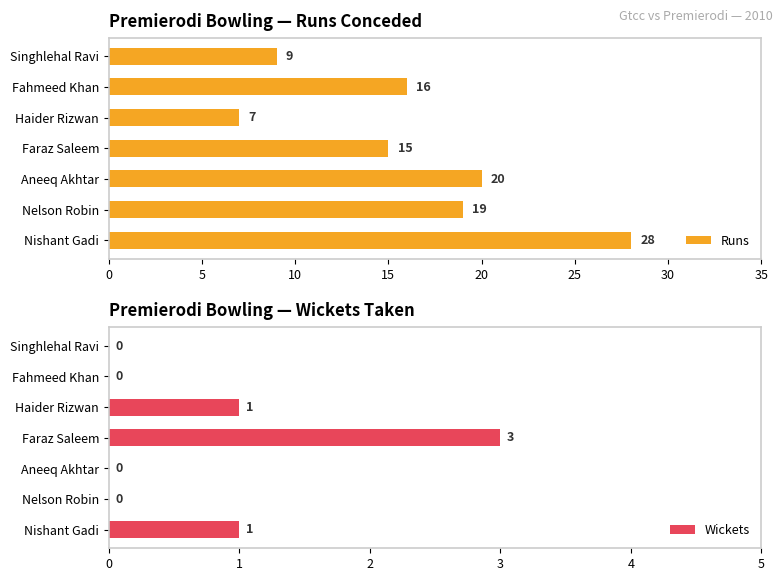

What is the maximum value for Runs?

28